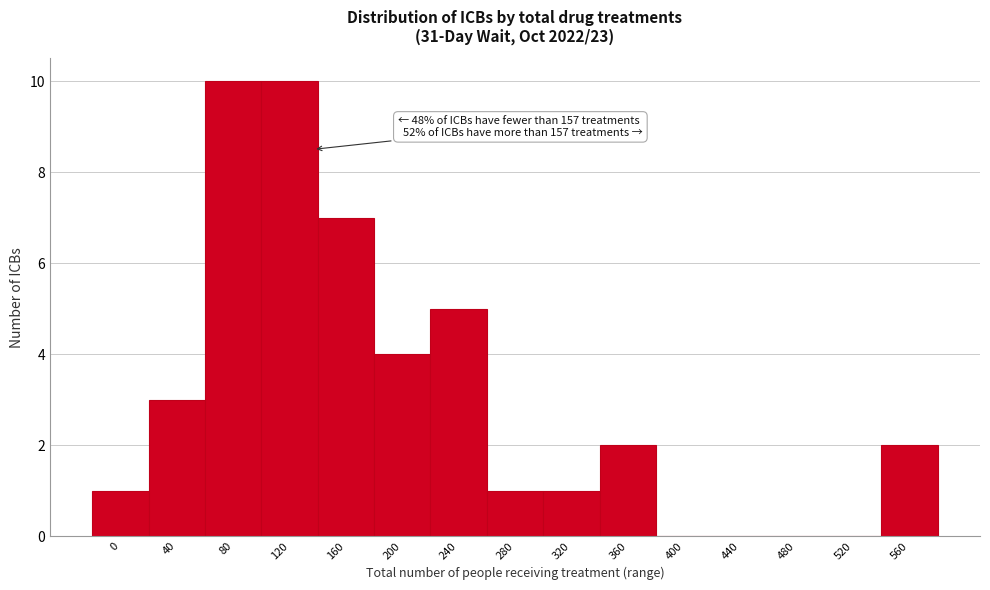

Reading left to right, extract all data points from this chart.

0=1	40=3	80=10	120=10	160=7	200=4	240=5	280=1	320=1	360=2	400=0	440=0	480=0	520=0	560=2